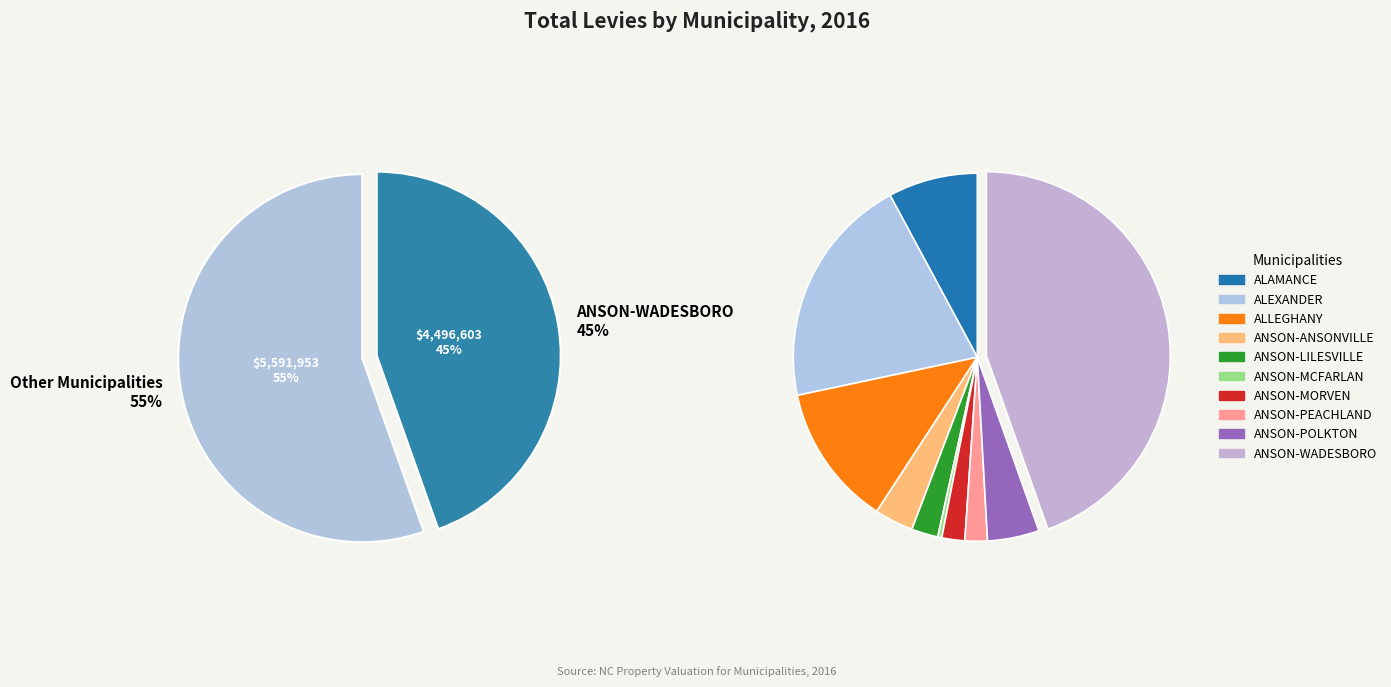

How many segments does this pie chart have?

10